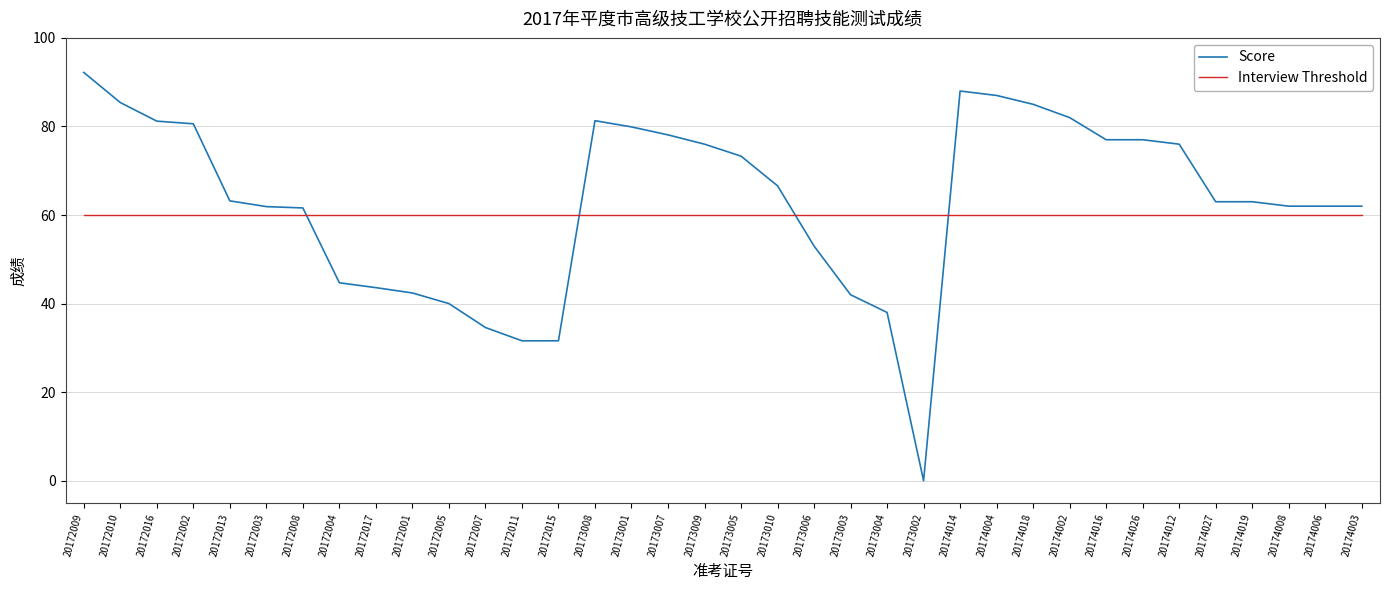

What is the difference between the Score values at 20173002 and 20174027?

63.0